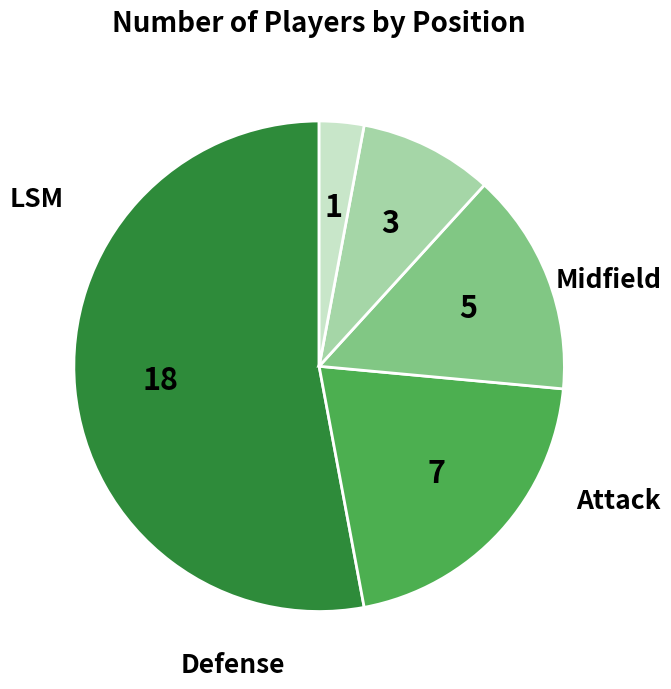

Does any single category account for the majority?

Yes